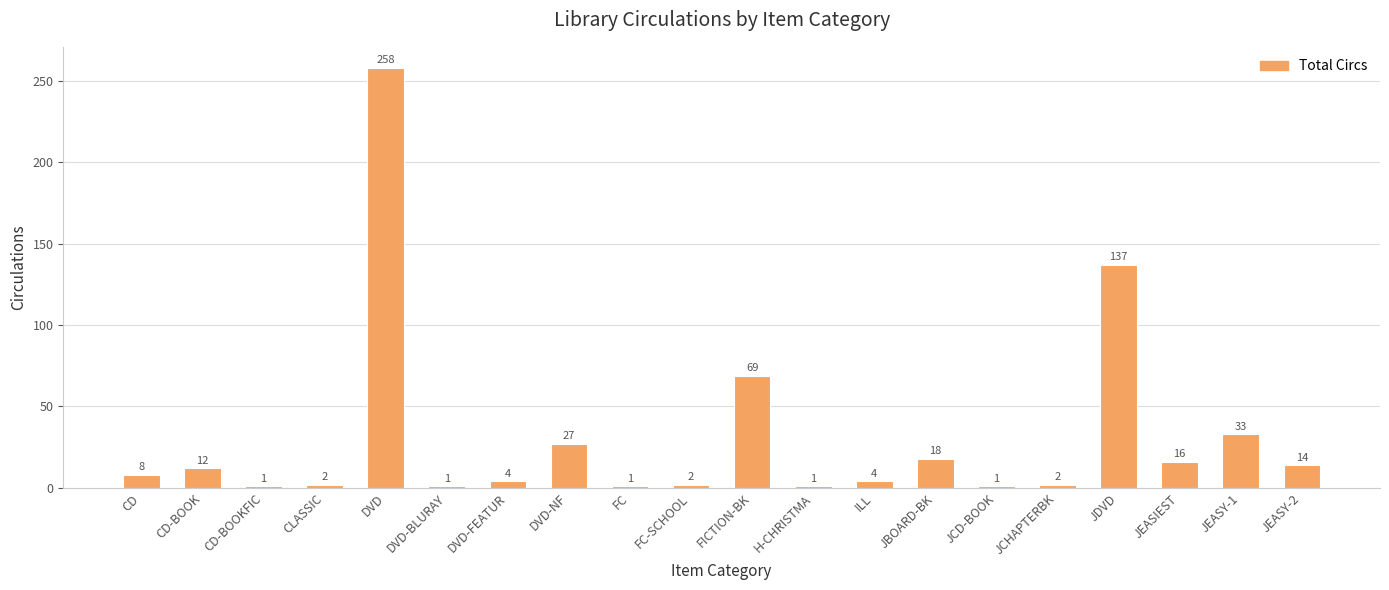

What is the difference between the second highest and minimum values?

136